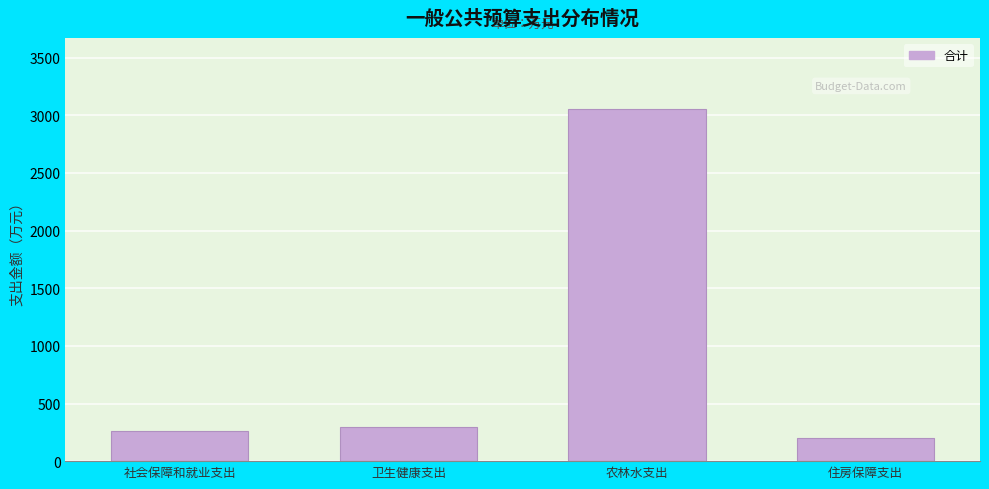

Reading right to left, list all the values displayed in this chart.

住房保障支出=199.9	农林水支出=3058.1	卫生健康支出=294.1	社会保障和就业支出=257.5